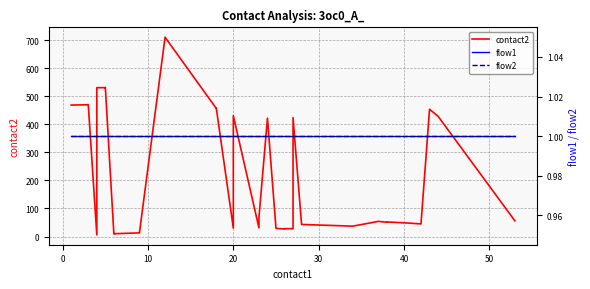

What is the sum of all flow1 values?

40